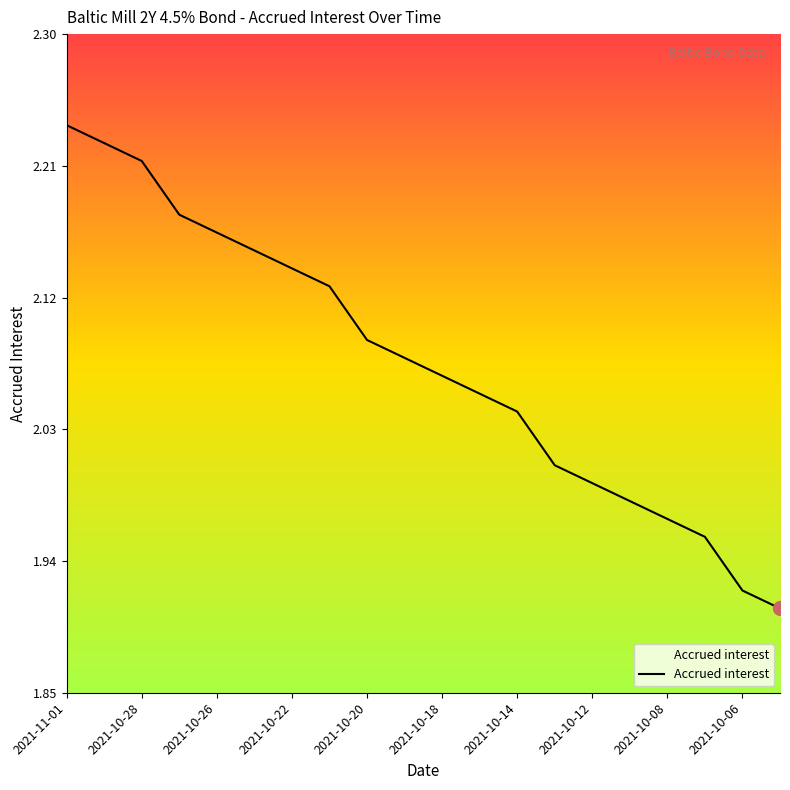

What is the difference between the maximum and minimum values?

0.3